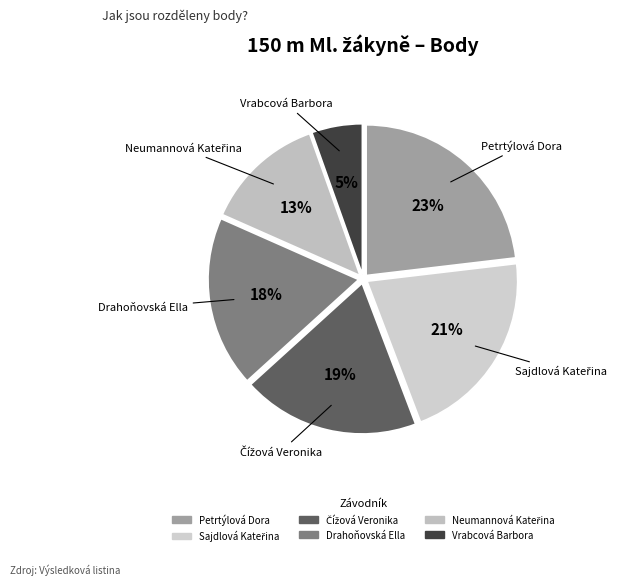

The Drahoňovská Ella slice represents 18% of the pie. True or false?

True